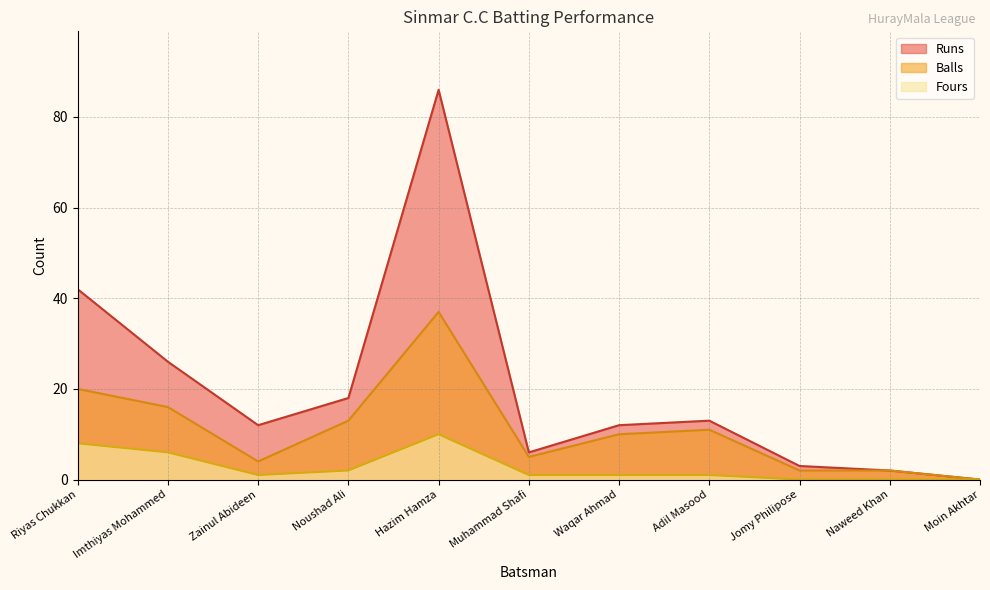

Reading left to right, transcribe all the data shown in this chart.

Runs: Riyas Chukkan=42	Imthiyas Mohammed=26	Zainul Abideen=12	Noushad Ali=18	Hazim Hamza=86	Muhammad Shafi=6	Waqar Ahmad=12	Adil Masood=13	Jomy Philipose=3	Naweed Khan=2	Moin Akhtar=0
Balls: Riyas Chukkan=20	Imthiyas Mohammed=16	Zainul Abideen=4	Noushad Ali=13	Hazim Hamza=37	Muhammad Shafi=5	Waqar Ahmad=10	Adil Masood=11	Jomy Philipose=2	Naweed Khan=2	Moin Akhtar=0
Fours: Riyas Chukkan=8	Imthiyas Mohammed=6	Zainul Abideen=1	Noushad Ali=2	Hazim Hamza=10	Muhammad Shafi=1	Waqar Ahmad=1	Adil Masood=1	Jomy Philipose=0	Naweed Khan=0	Moin Akhtar=0